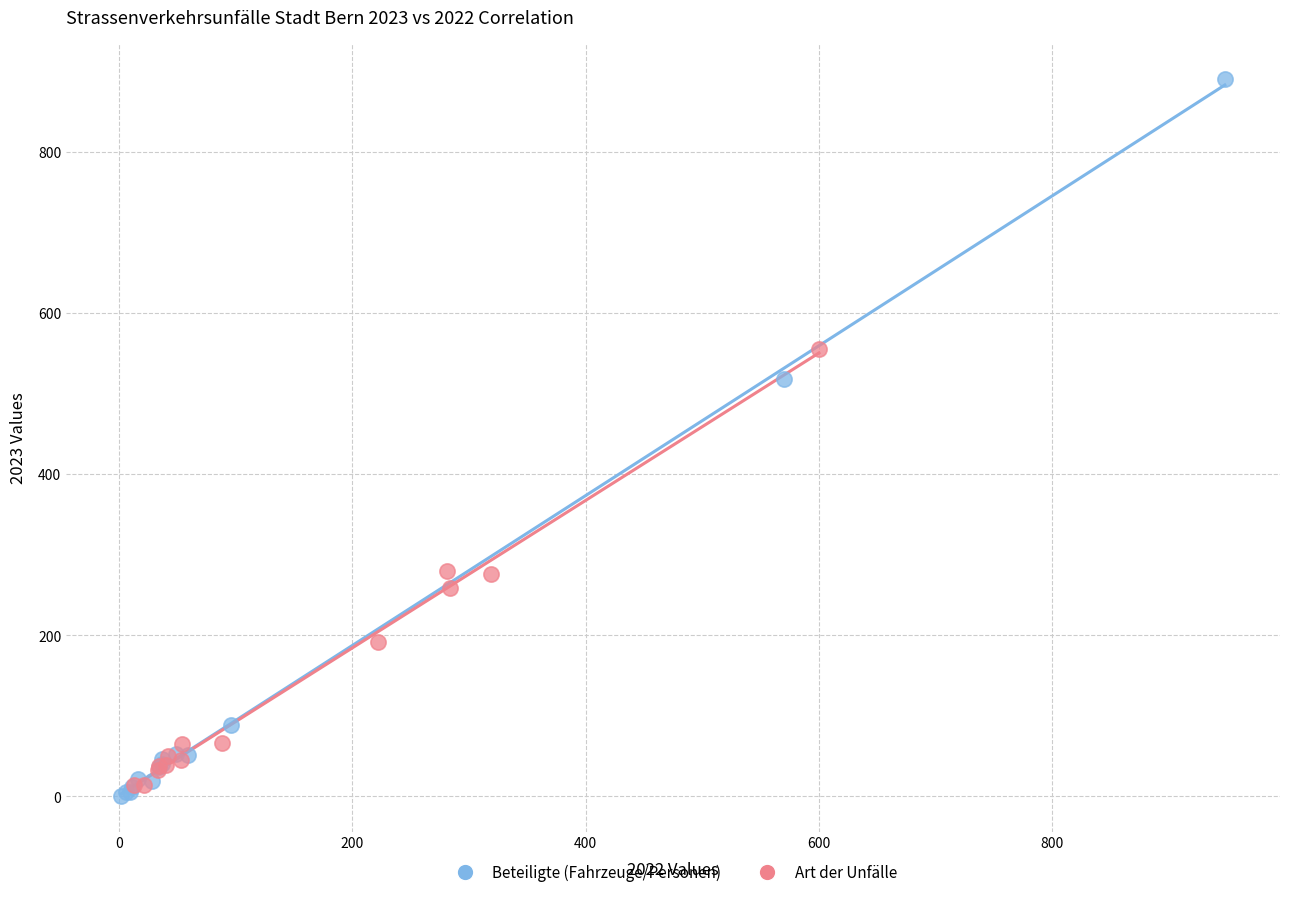

Which series has the largest Y range (max minus min)?

Beteiligte (Fahrzeuge/Personen)